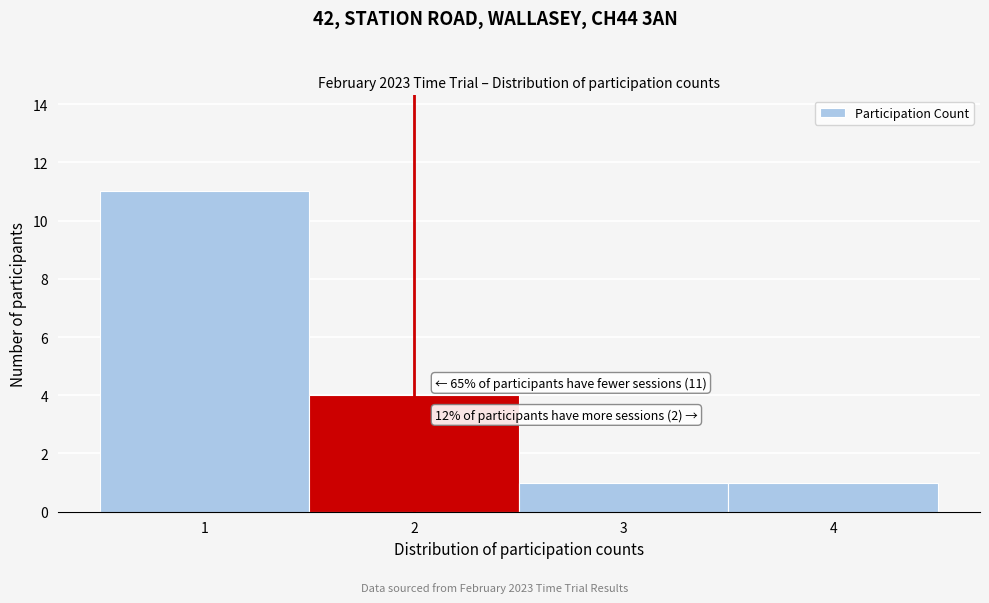

Over which range of the x-axis is the bar tallest?

0.5 to 1.5